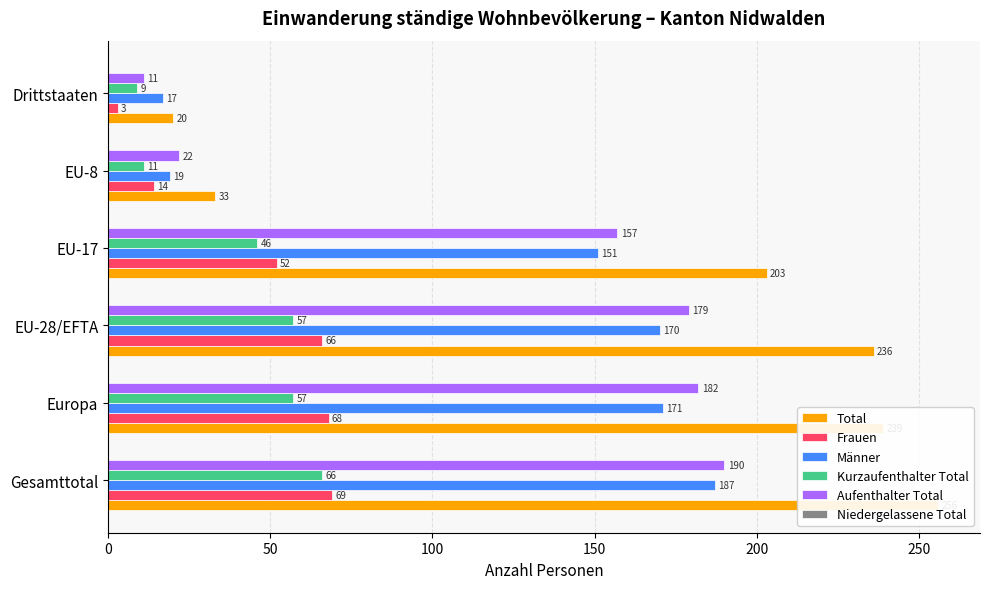

Which series has the largest range (max minus min)?

Total